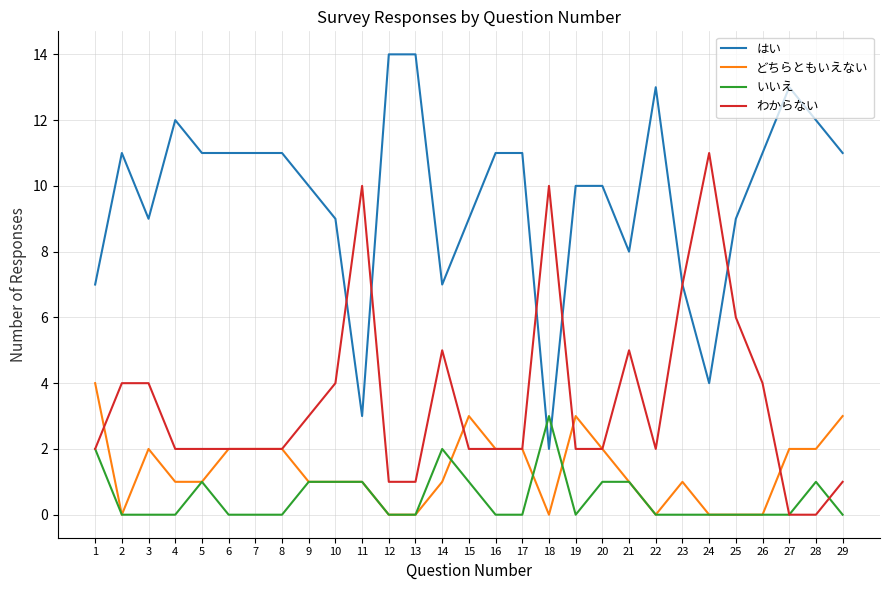

Reading left to right, extract all data points from this chart.

はい: 7	11	9	12	11	11	11	11	10	9	3	14	14	7	9	11	11	2	10	10	8	13	7	4	9	11	13	12	11
どちらともいえない: 4	0	2	1	1	2	2	2	1	1	1	0	0	1	3	2	2	0	3	2	1	0	1	0	0	0	2	2	3
いいえ: 2	0	0	0	1	0	0	0	1	1	1	0	0	2	1	0	0	3	0	1	1	0	0	0	0	0	0	1	0
わからない: 2	4	4	2	2	2	2	2	3	4	10	1	1	5	2	2	2	10	2	2	5	2	7	11	6	4	0	0	1